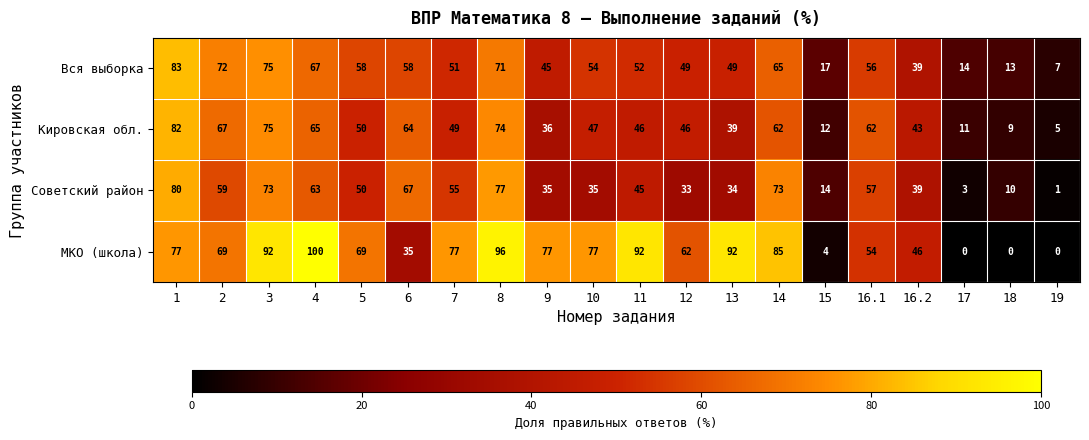

Which series has the largest range (max minus min)?

МКО (школа)